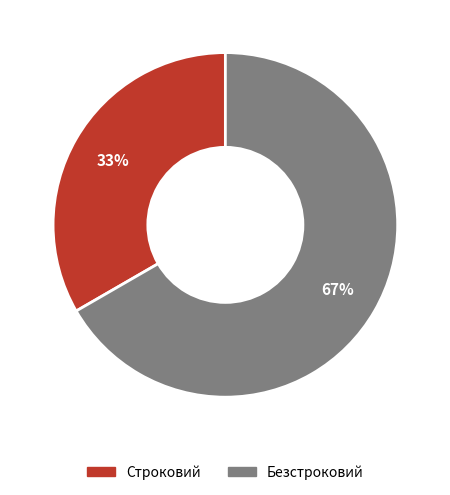

To the nearest percent, what portion does Безстроковий represent?

67%